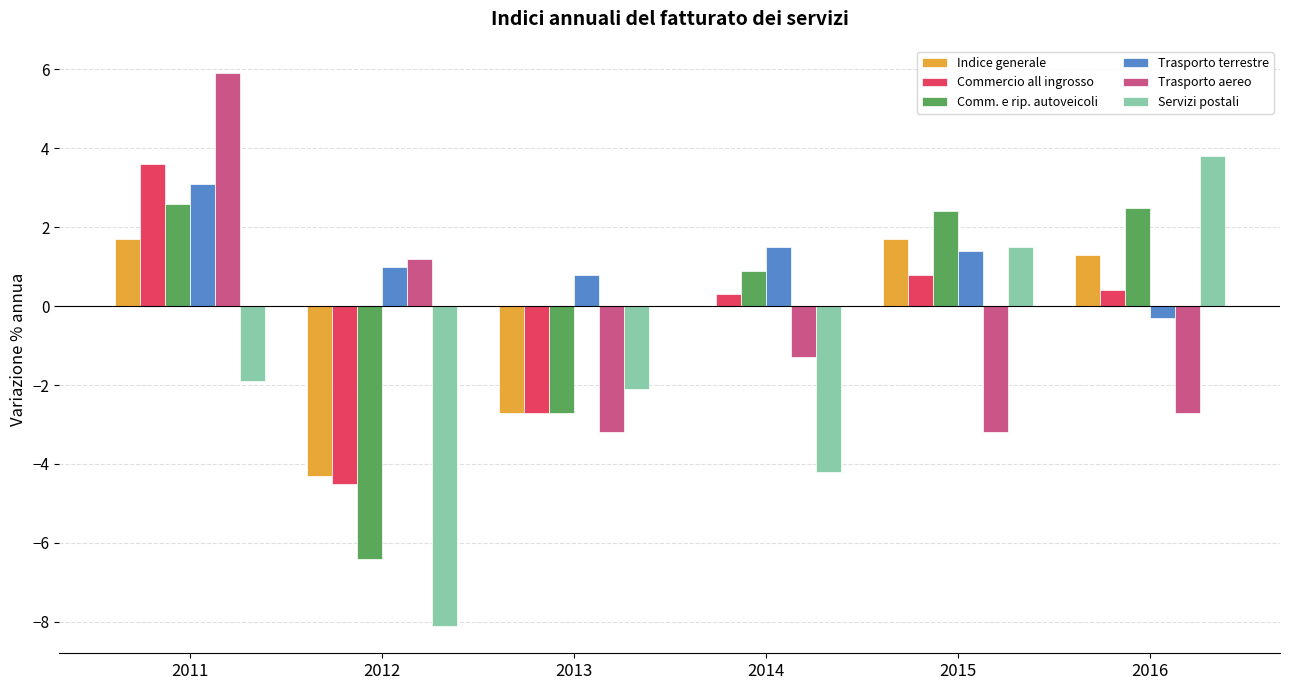

At which category is the sum across all series the highest?

2011